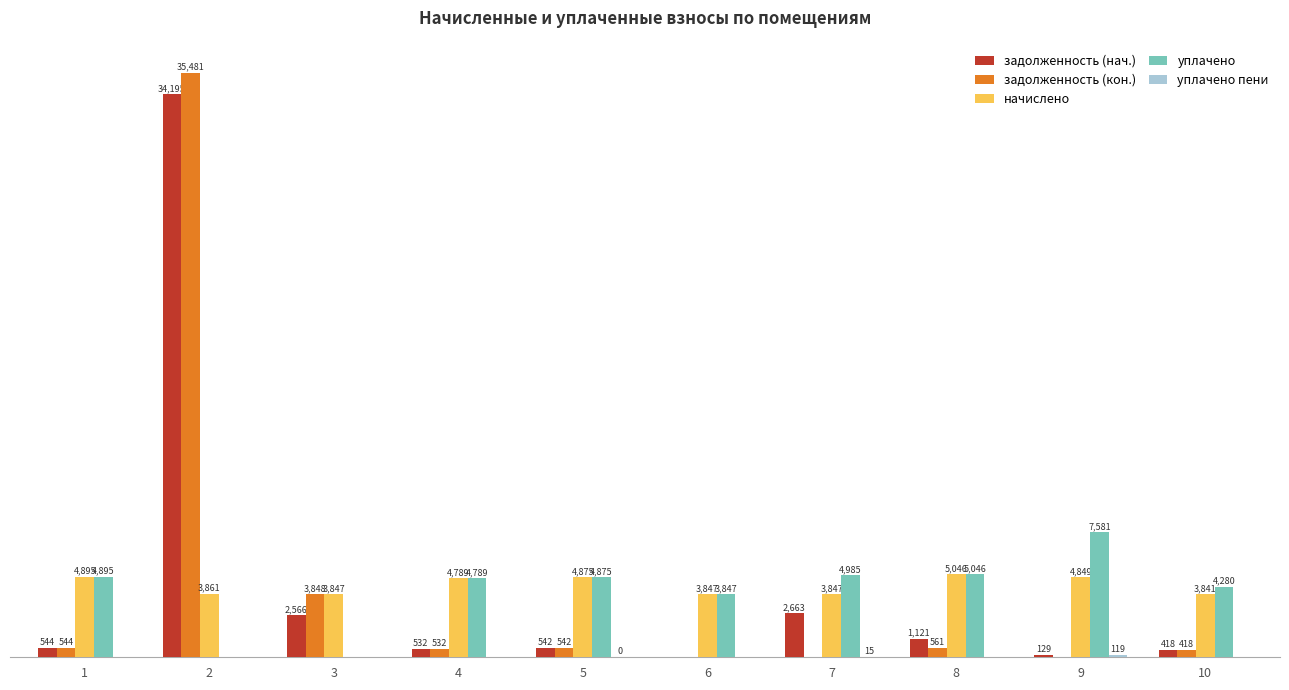

Between 6 and 9, which series saw the biggest shift?

уплачено